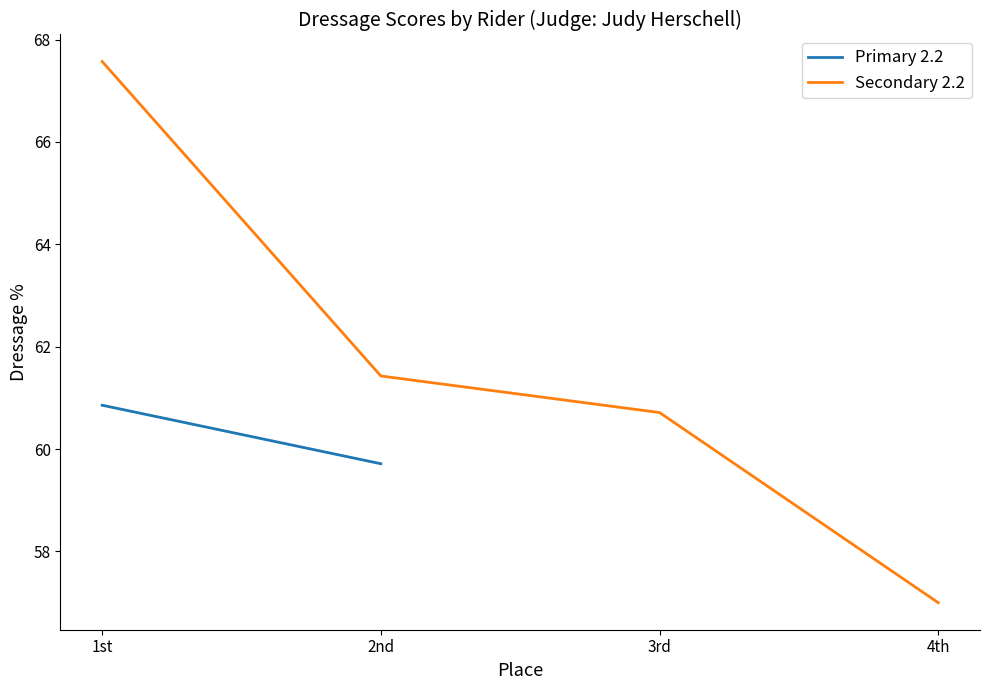

Is this an area chart (filled region under the line)?

No